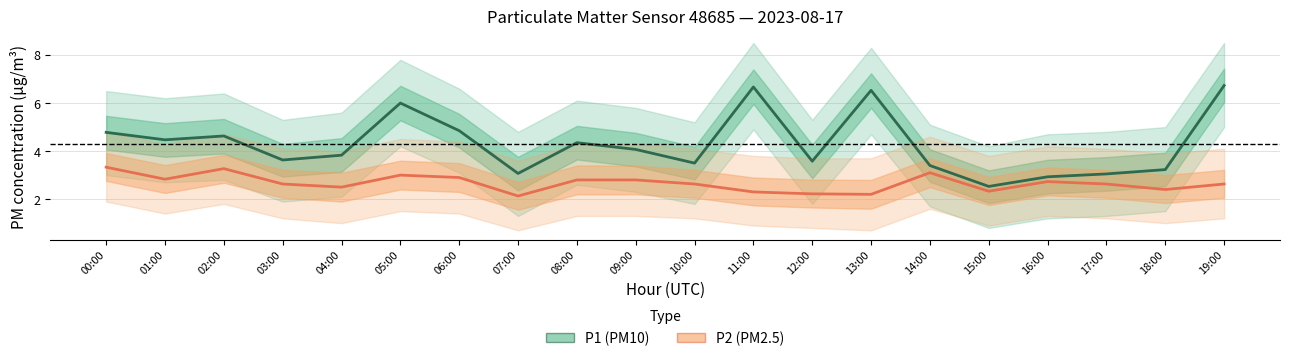

Rank the series at 08:00 from highest to lowest value.

P1 (PM10), P2 (PM2.5)